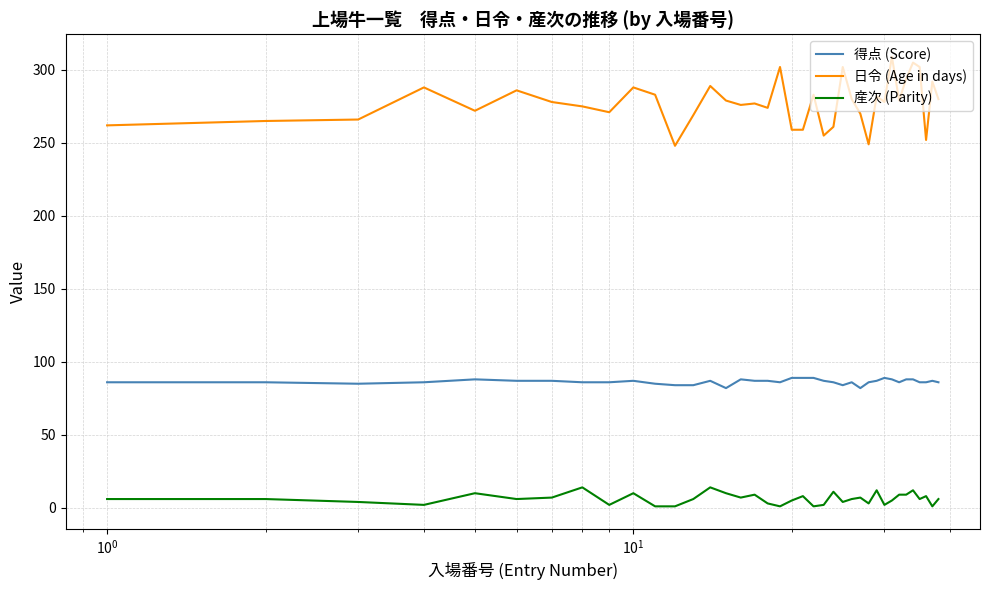

Which series has the widest spread of values?

日令 (Age in days)